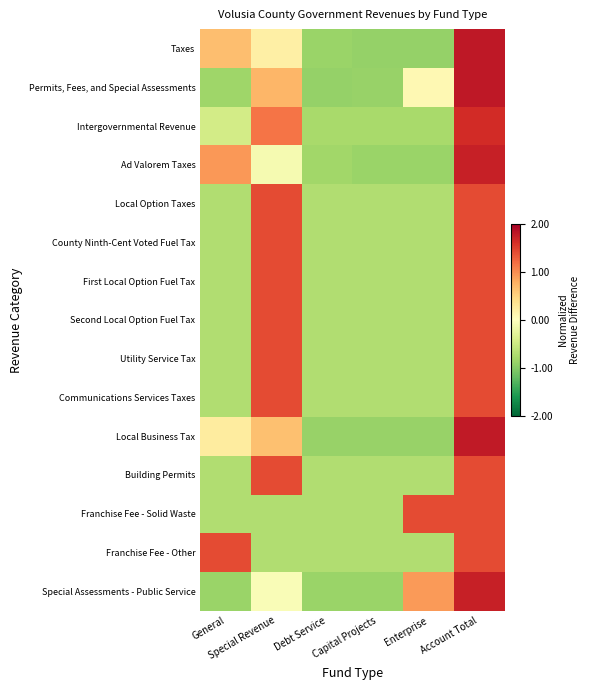

How many categories are shown in the chart?

6